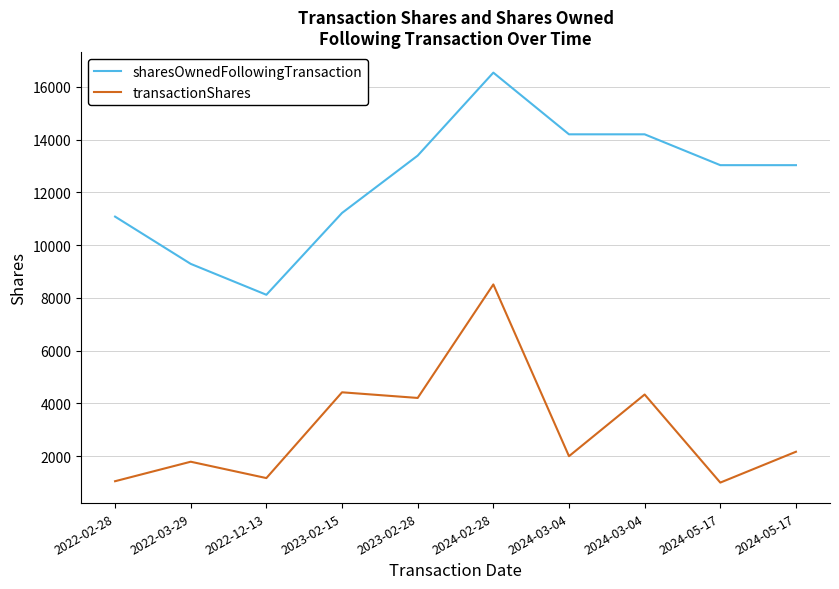

What are all the series names shown in the legend?

sharesOwnedFollowingTransaction, transactionShares